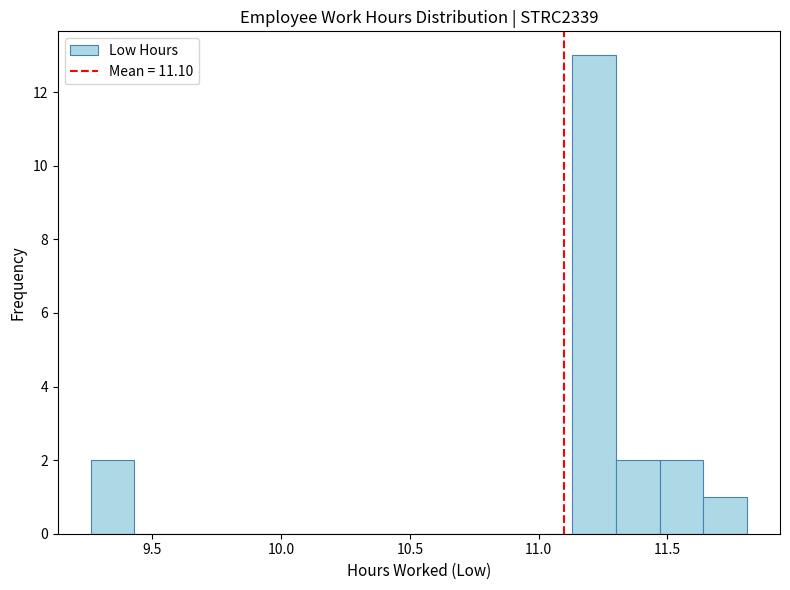

Read against the x-axis, roughly where is the centre of the tallest bar?

11.20